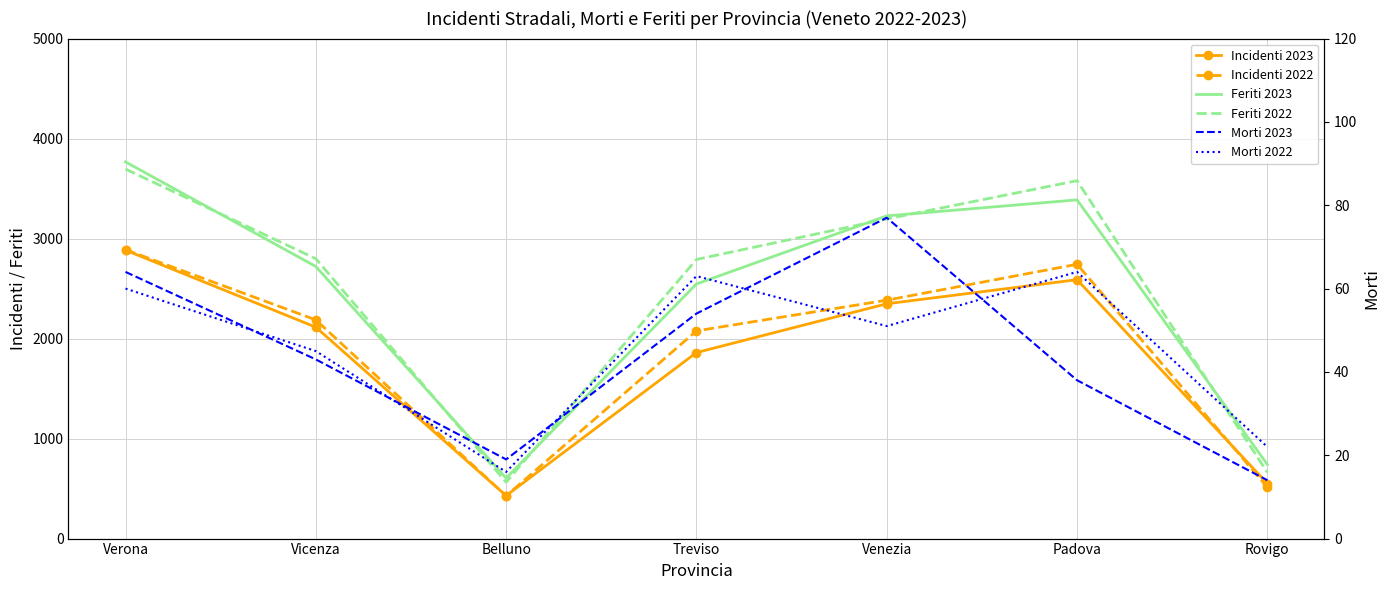

What is the value of the Morti 2023 point at the 3rd from the left?

19